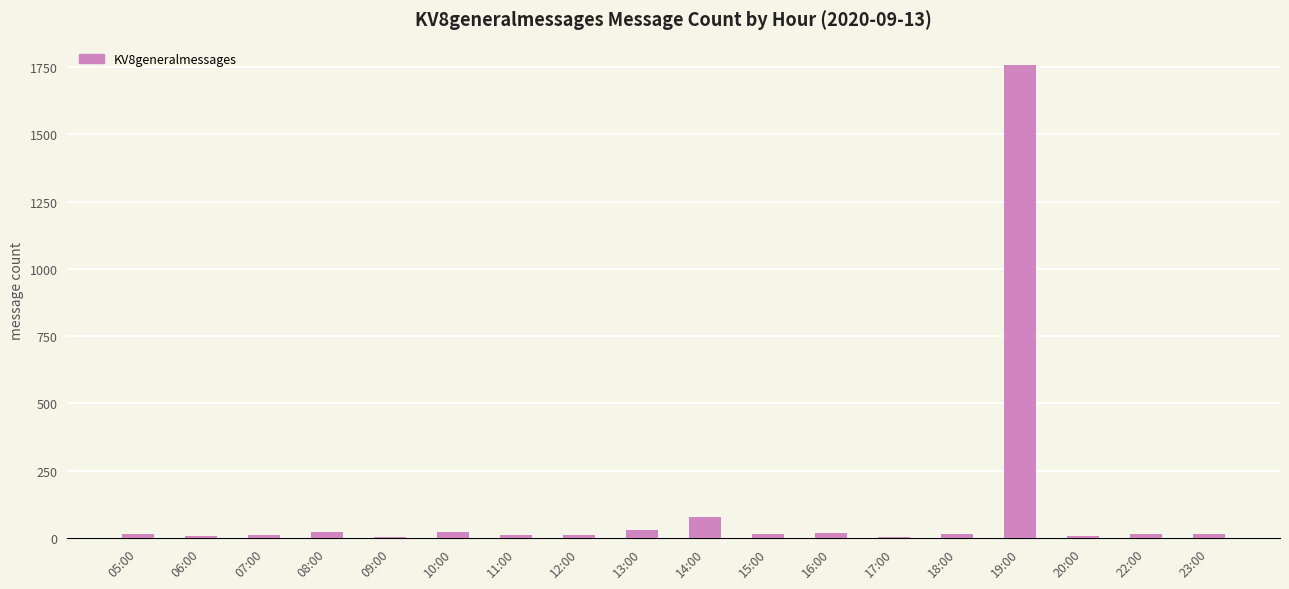

Which category has the highest value across all series?

19:00